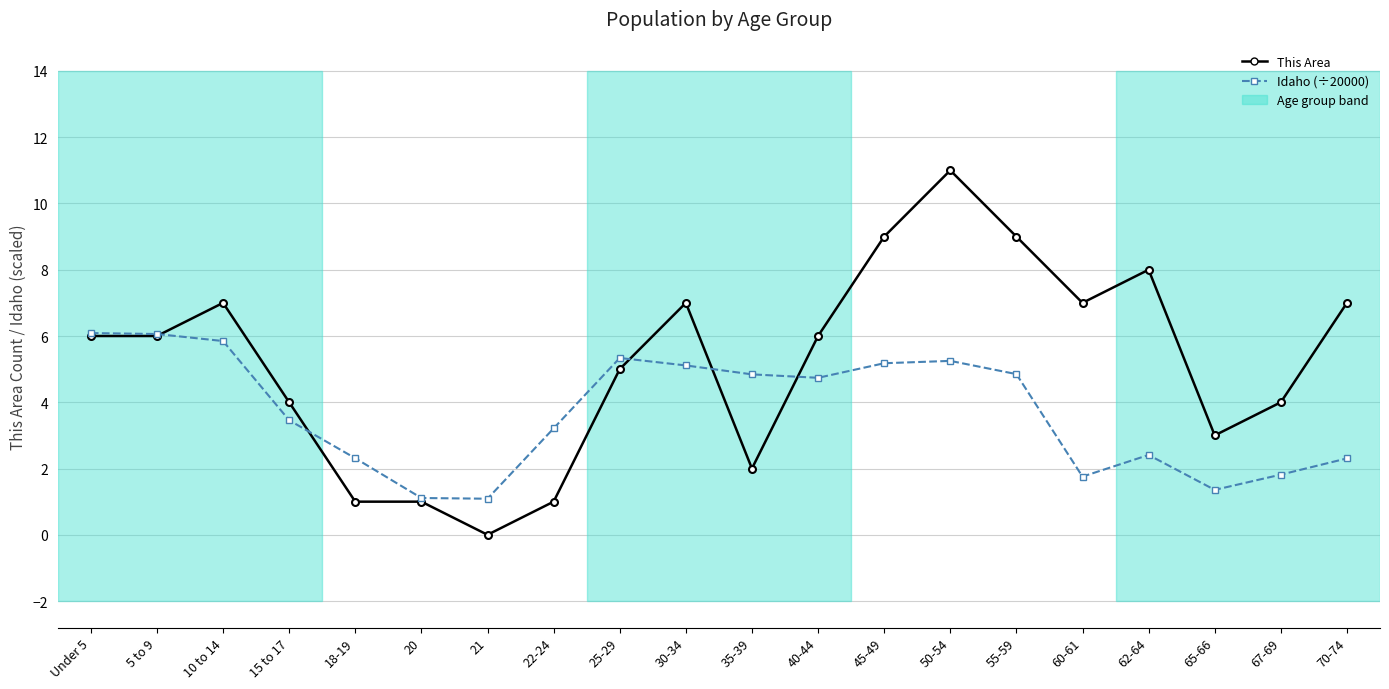

The This Area series shows 1.0 at 35-39. True or false?

False